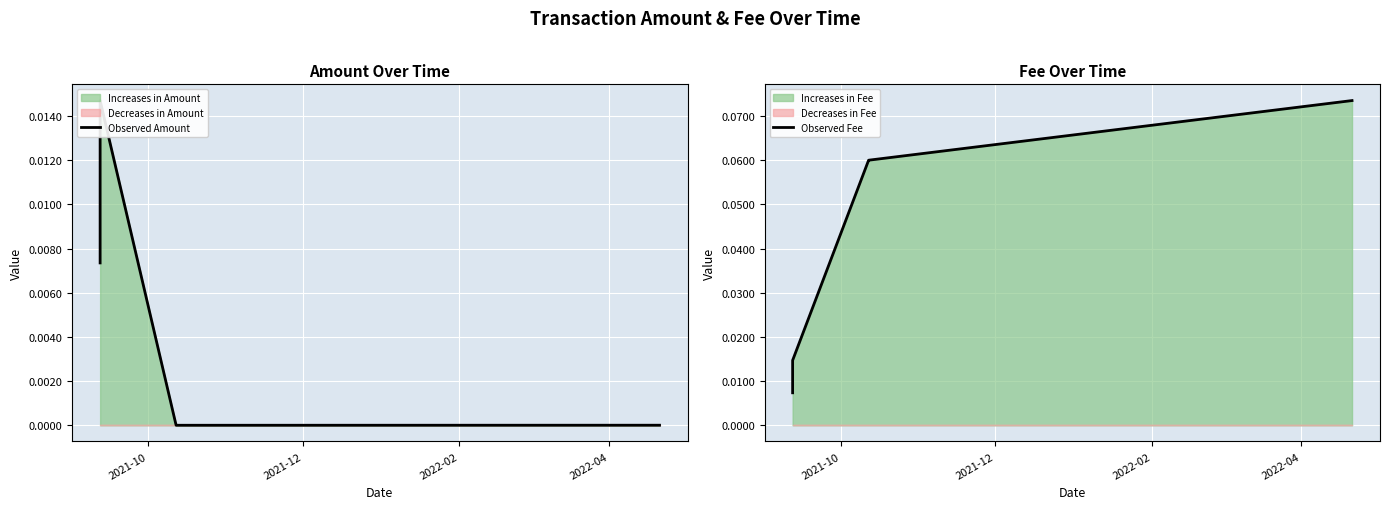

True or false: Observed Fee has more than 1 interior local peaks.

False